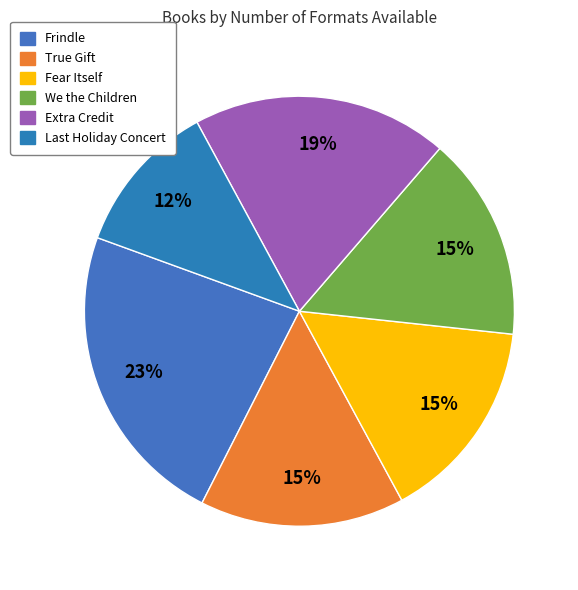

Count the number of slices in the pie.

6